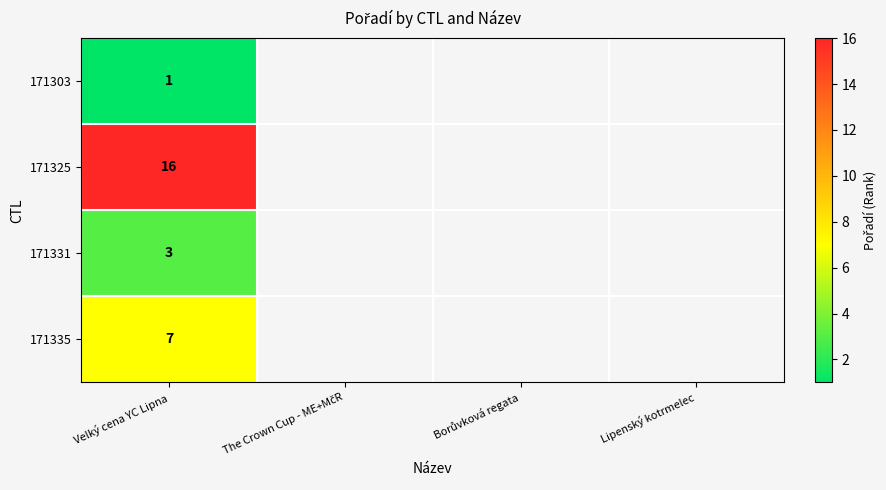

At Velký cena YC Lipna, list the series in order from largest to smallest.

171325, 171335, 171331, 171303